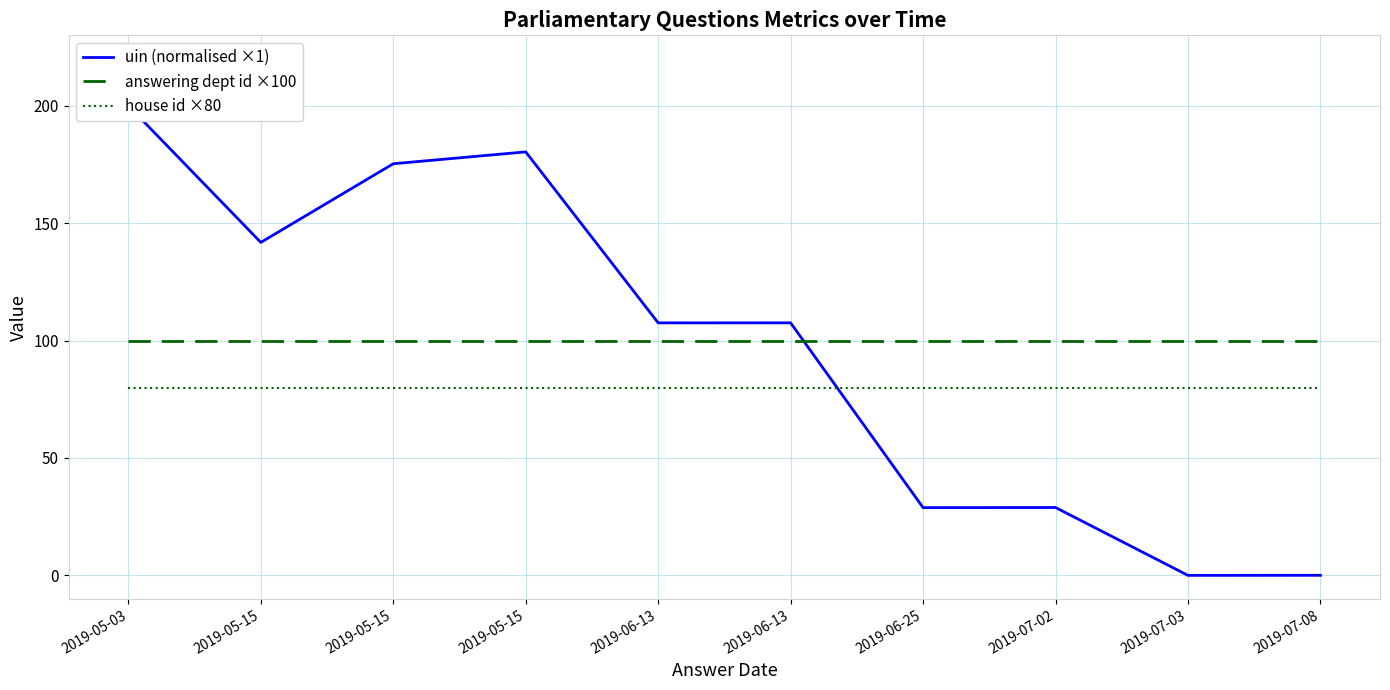

Where does the uin (normalised ×1) series first go above 107?

2019-05-03